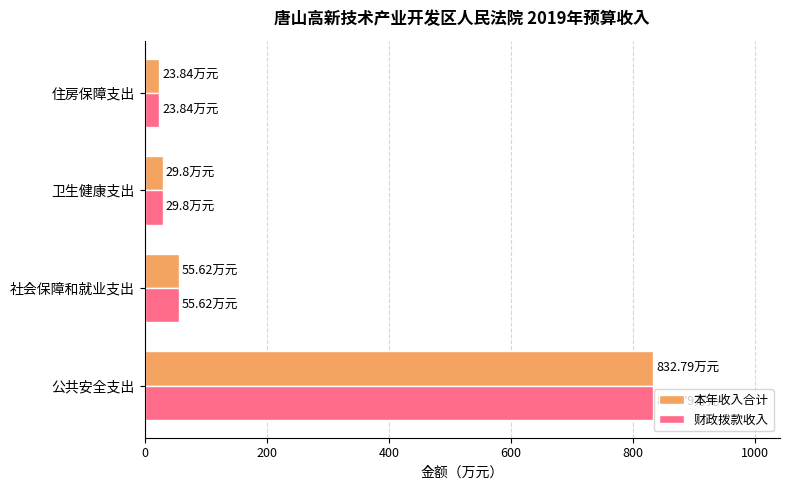

At which category does the chart reach its peak across all series?

公共安全支出